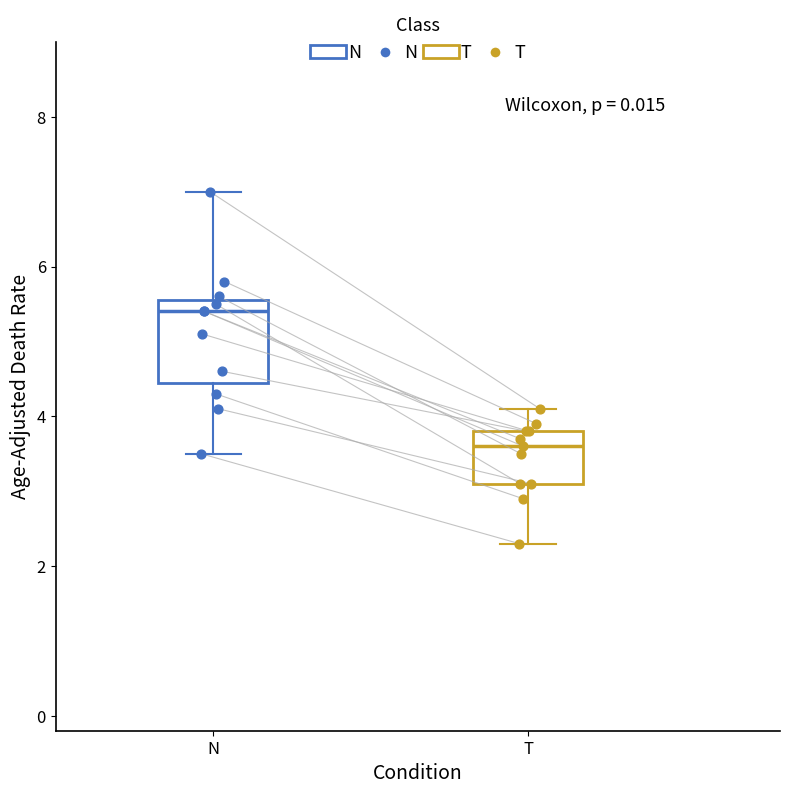

Reading left to right, transcribe this box plot: for each box, give where its median line is, the range the box spans, and where its two whiskers end, as read against the y-axis. The values are not printed on the chart, so give them approximately, as read against the axis.

N: median 5.4, box 4.4 to 5.6, whiskers 3.6 to 7.0
T: median 3.6, box 3.2 to 3.8, whiskers 2.4 to 4.2